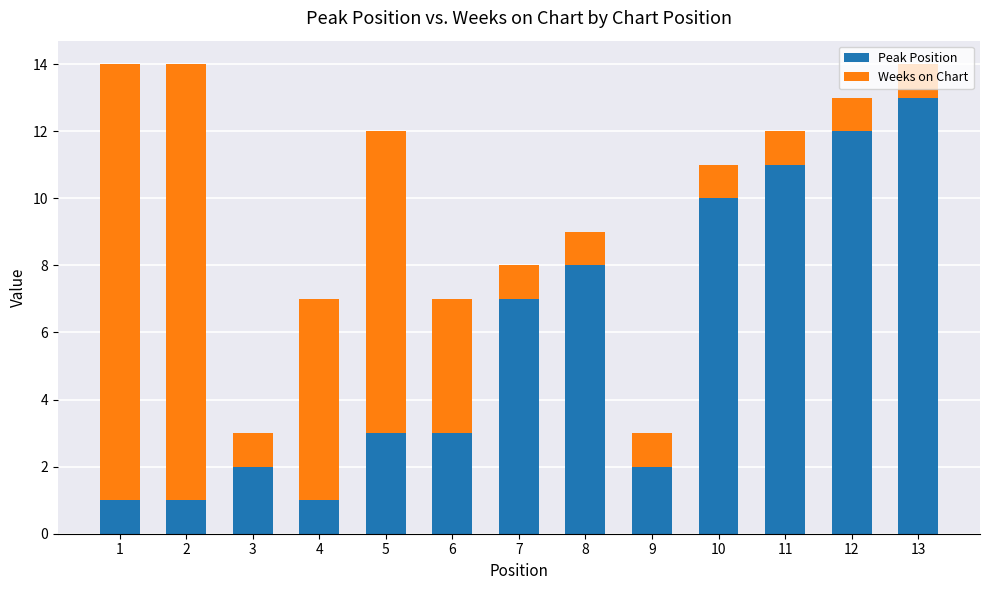

What is the highest value of the Peak Position series?

13